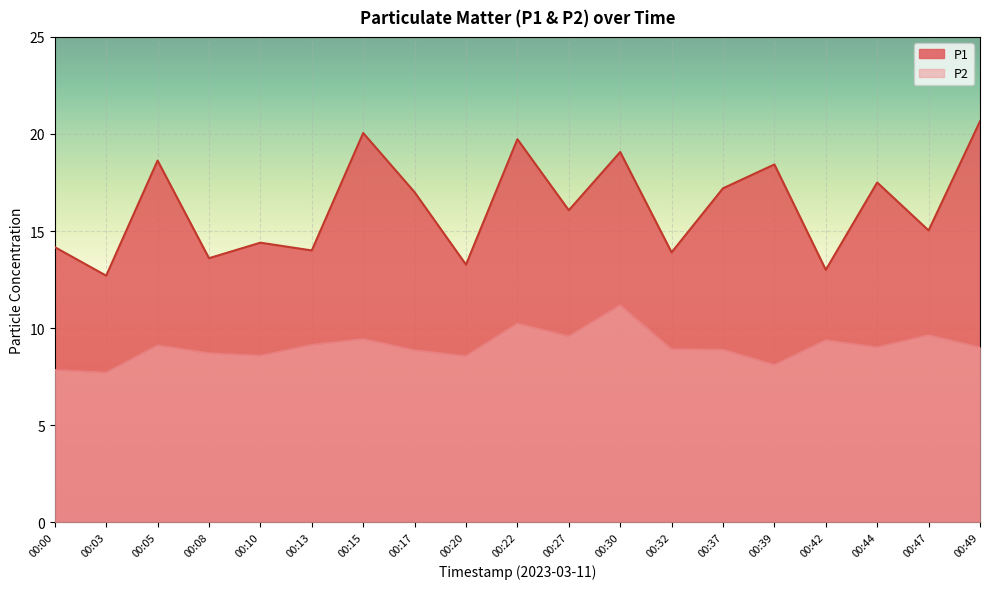

What is the value of the P2 point at the 3rd from the left?

9.1